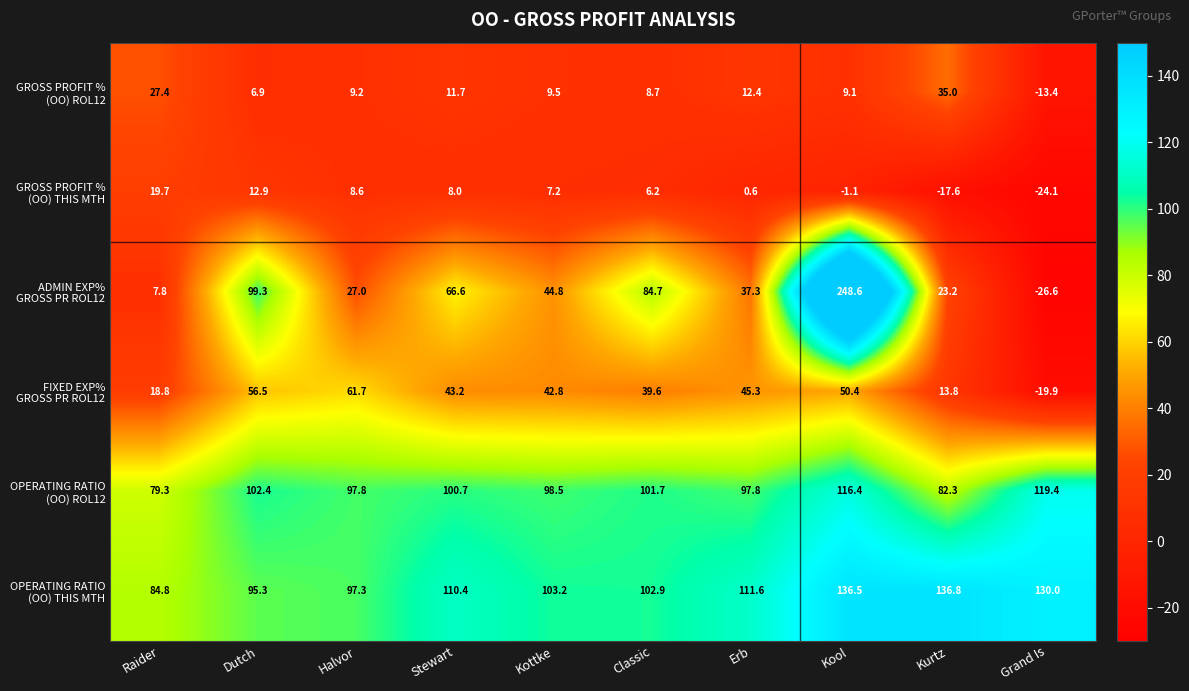

Which label corresponds to the largest value in the chart?

Kool